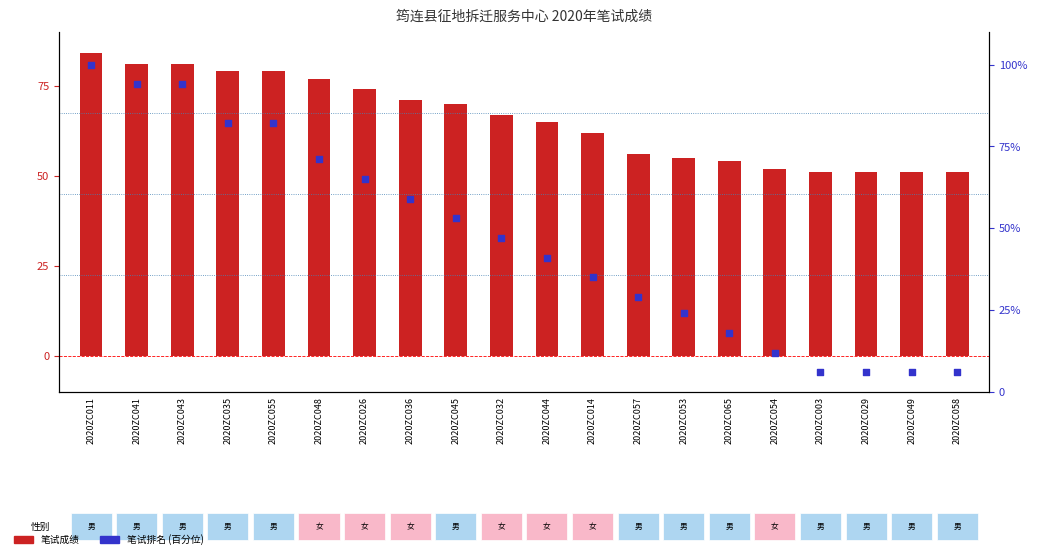

Which series reaches the minimum Y coordinate?

笔试排名 percentile